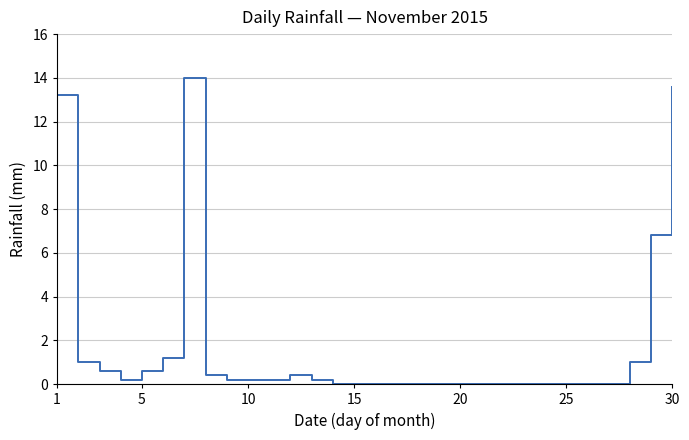

What is the greatest value displayed?

14.0